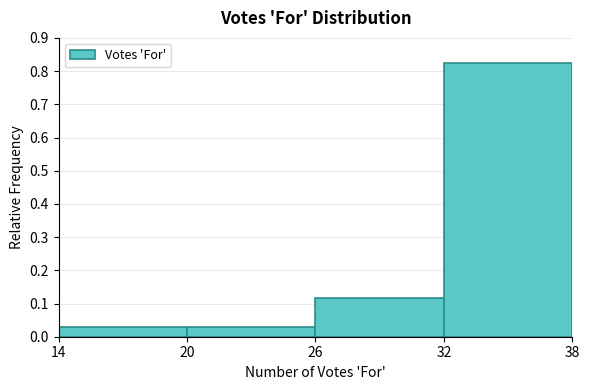

Reading left to right, list every bar in this chart as the range it spans on the x-axis followed by its height. The values are not printed on the chart, so give them approximately, as read against the axis.

14 to 20: 0.03
20 to 26: 0.03
26 to 32: 0.12
32 to 38: 0.82